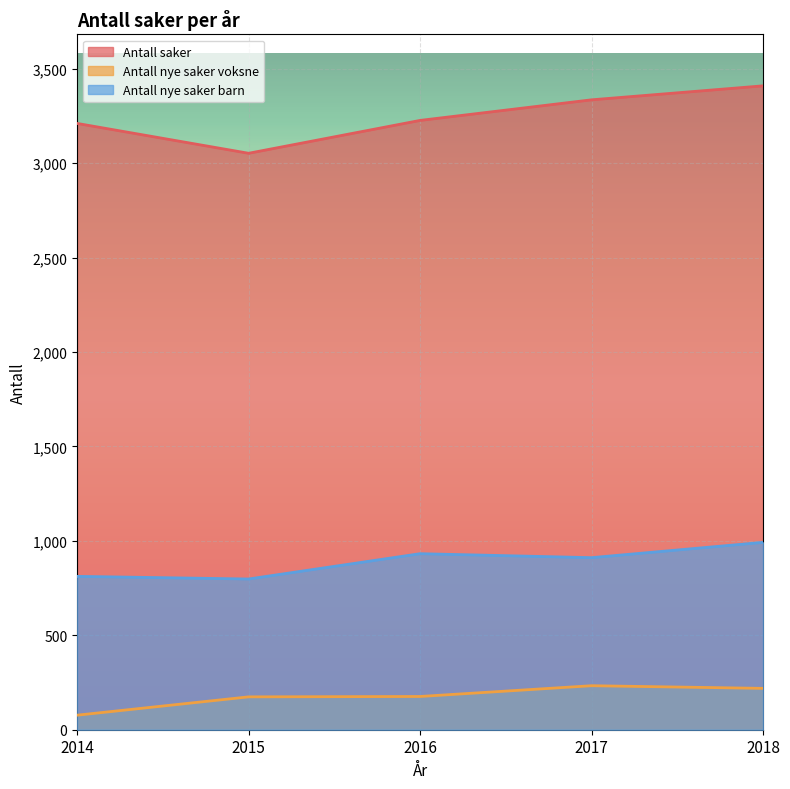

True or false: Antall saker has more than 0 points higher than both neighbors.

False